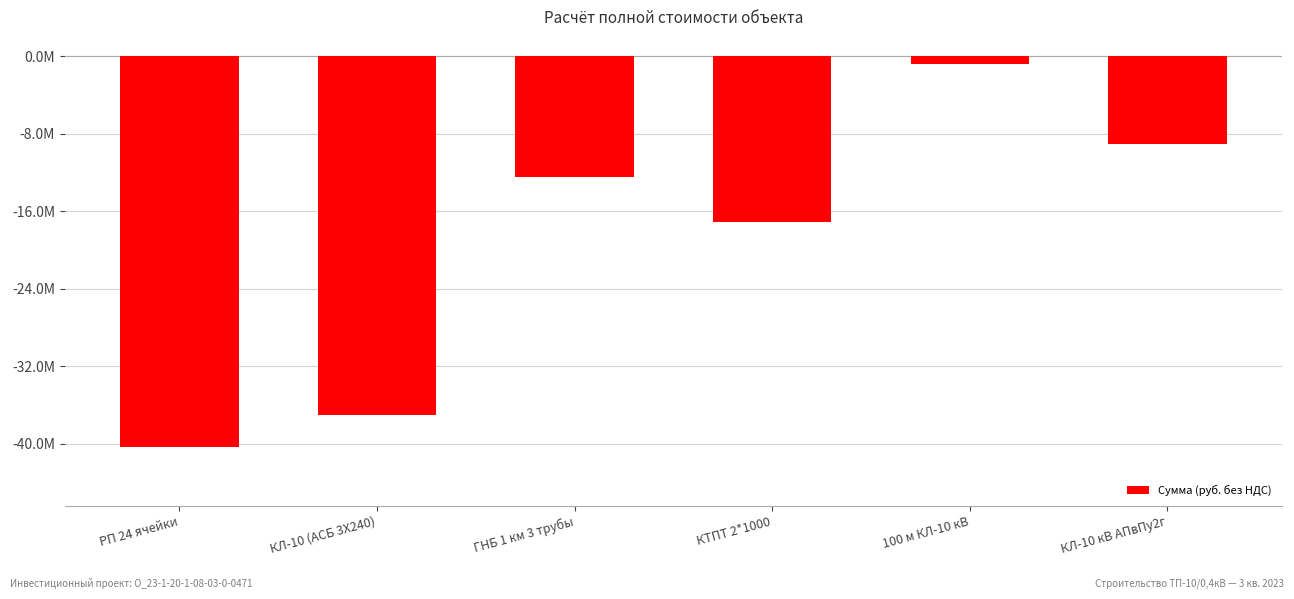

Are the bars horizontal?

No